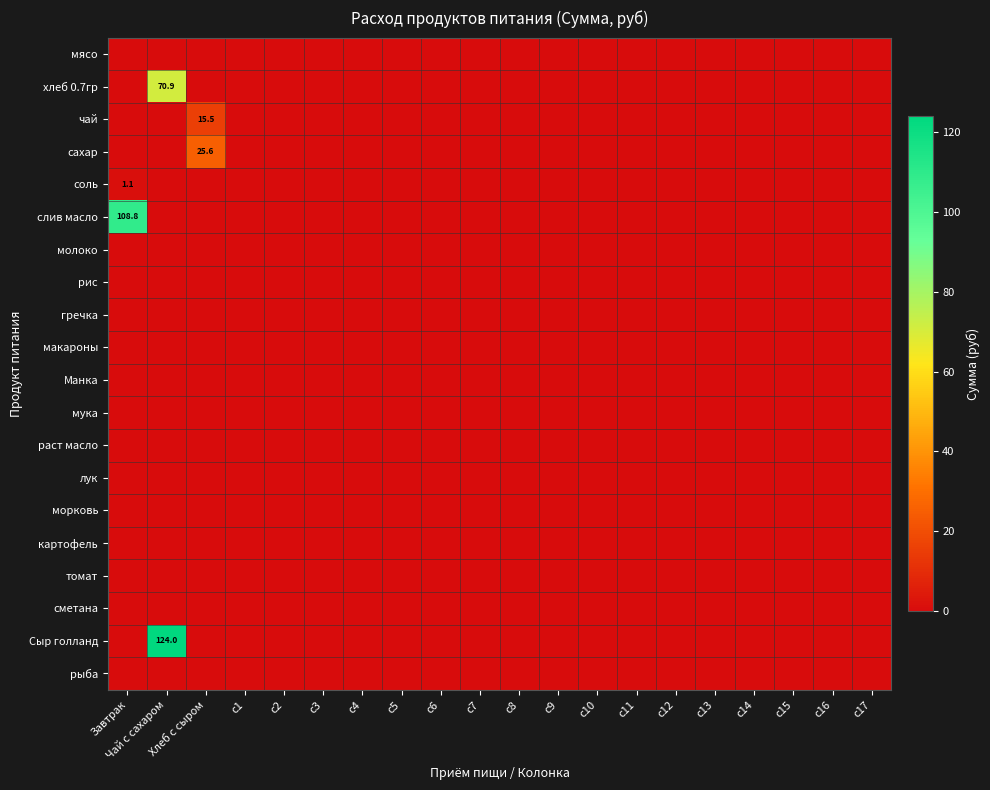

The Манка series shows 0.0 at Чай с сахаром. True or false?

True